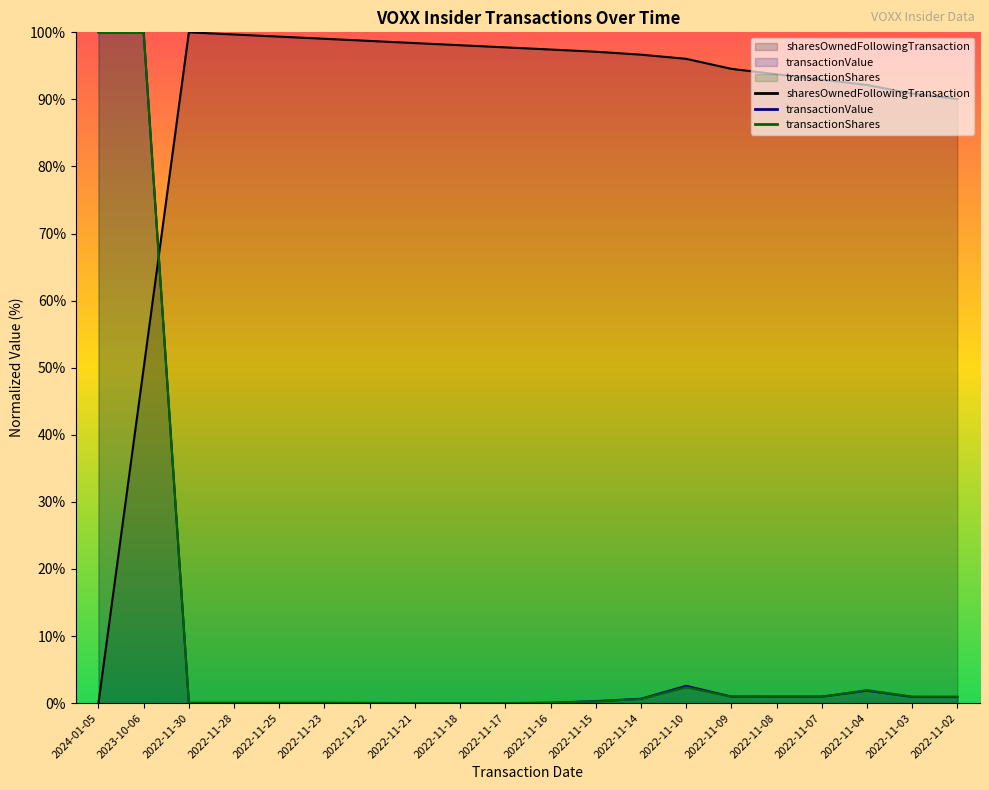

Reading left to right, transcribe all the data shown in this chart.

transactionShares: 100.0	100.0	0.0	0.0	0.0	0.0	0.0	0.0	0.0	0.0	0.0	0.2	0.6	2.4	1.0	1.0	1.0	1.9	1.0	1.0
transactionValue: 100.0	100.0	0.0	0.0	0.0	0.0	0.0	0.0	0.0	0.0	0.1	0.3	0.6	2.6	1.0	1.0	1.0	1.9	0.9	0.9
sharesOwnedFollowingTransaction: 0.0	49.9	100.0	99.7	99.4	99.0	98.7	98.4	98.1	97.8	97.4	97.1	96.7	96.1	94.6	93.8	93.0	92.2	90.9	90.1